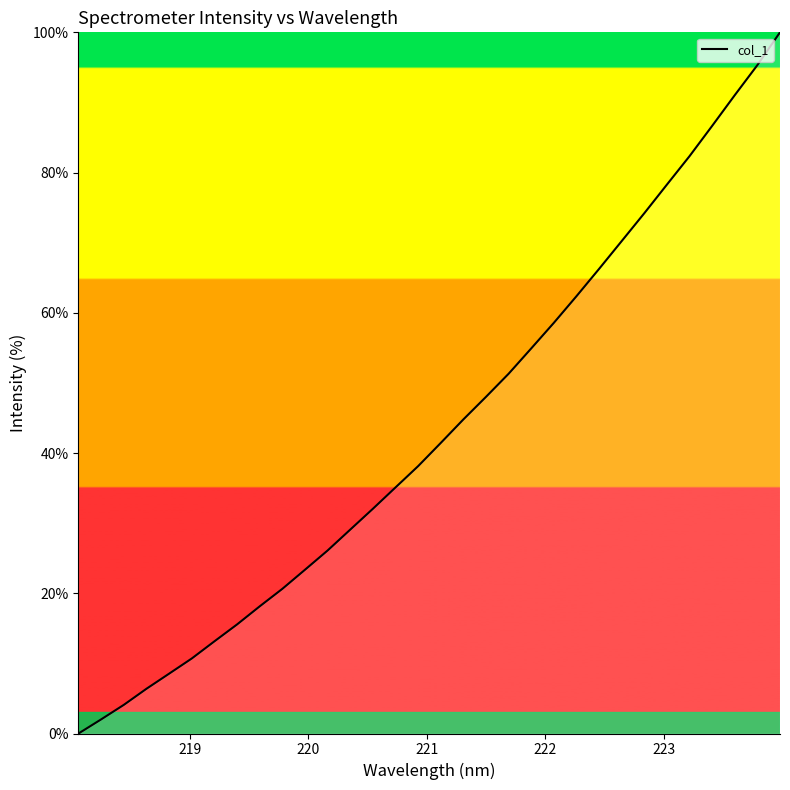

What is the greatest value displayed?

100.0